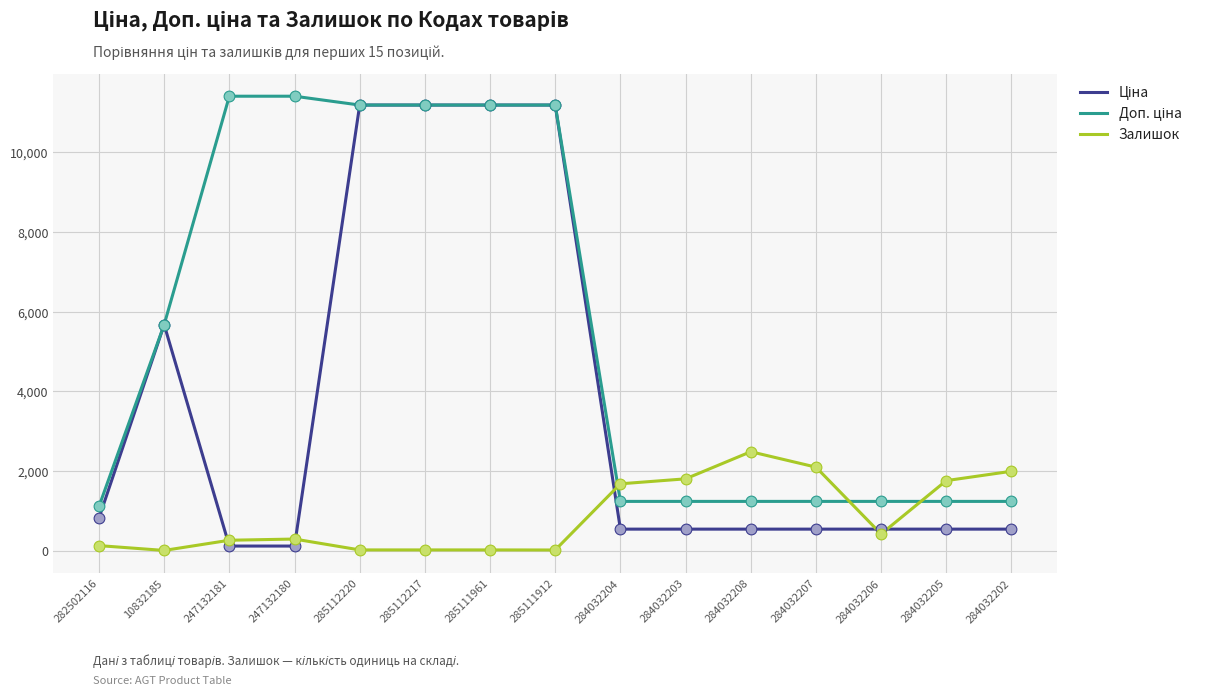

What is the total value across all series at 284032206?

2191.4